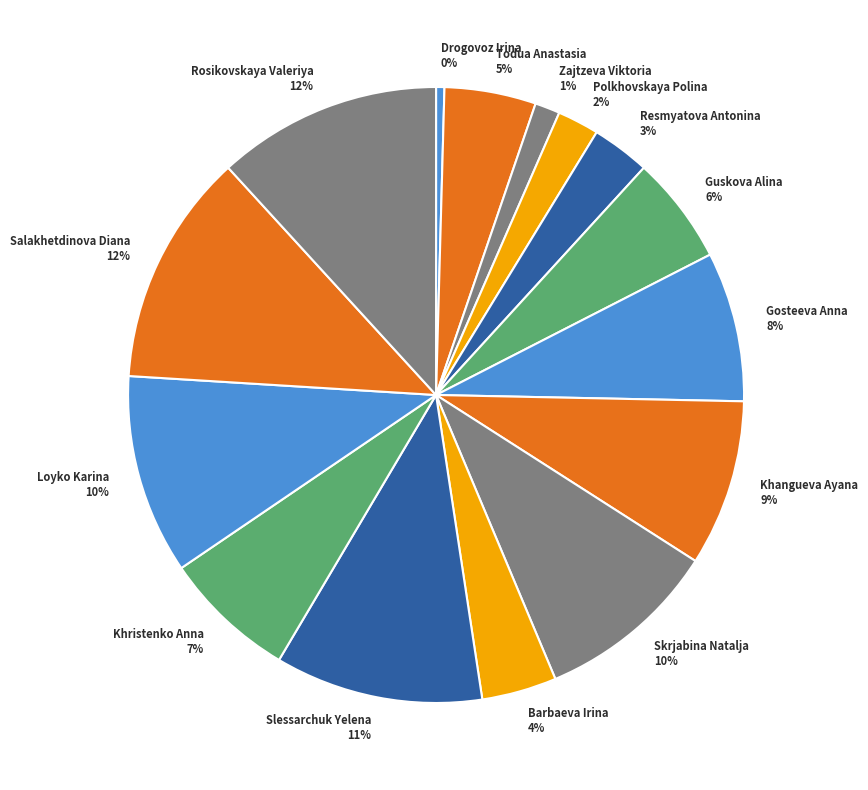

Which has a higher value, Khangueva Ayana or Drogovoz Irina?

Khangueva Ayana